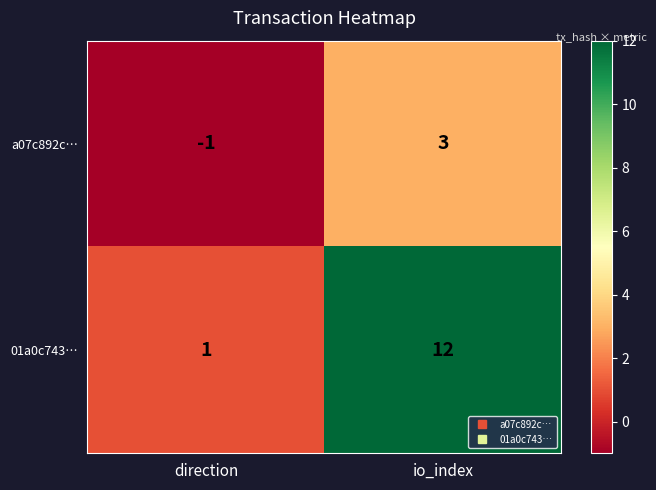

Rank the series at io_index from highest to lowest value.

01a0c743…, a07c892c…